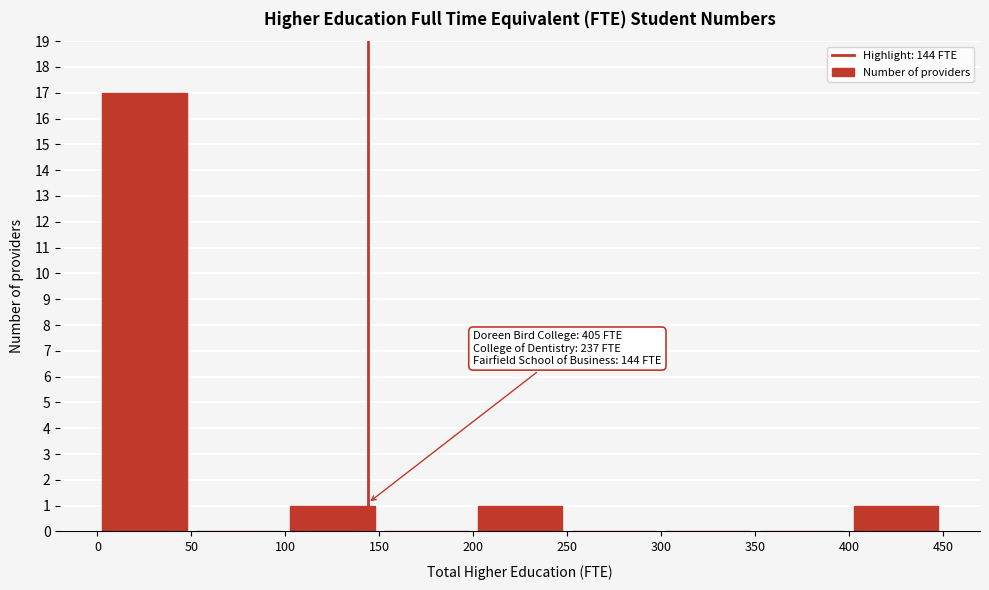

Which range on the x-axis has the tallest bar?

0 to 50